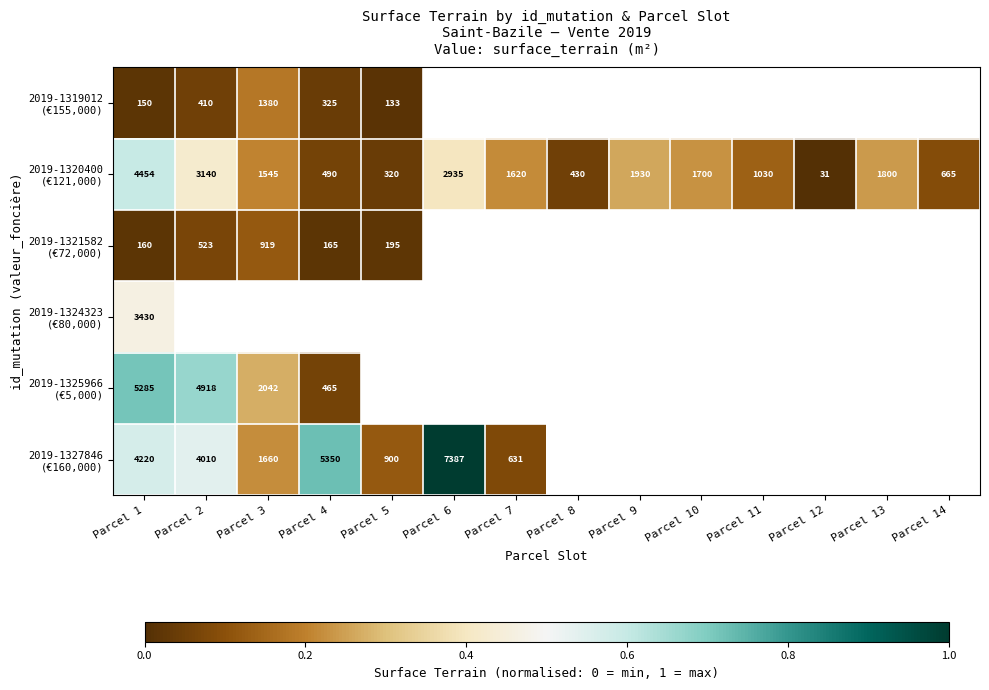

The value of 2019-1320400 (€121,000) at Parcel 10 is 0.1. True or false?

False